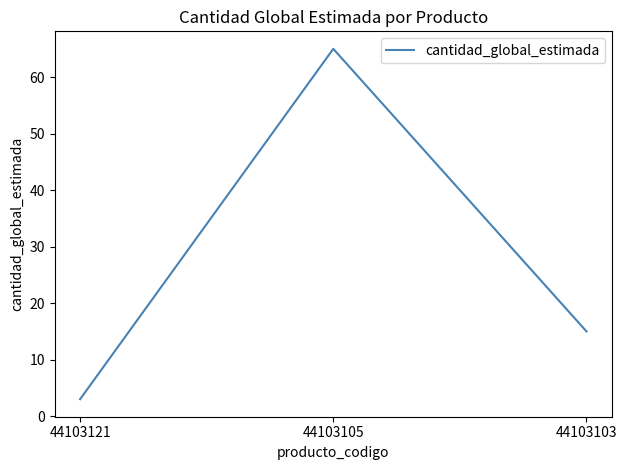

Is this an area chart (filled region under the line)?

No